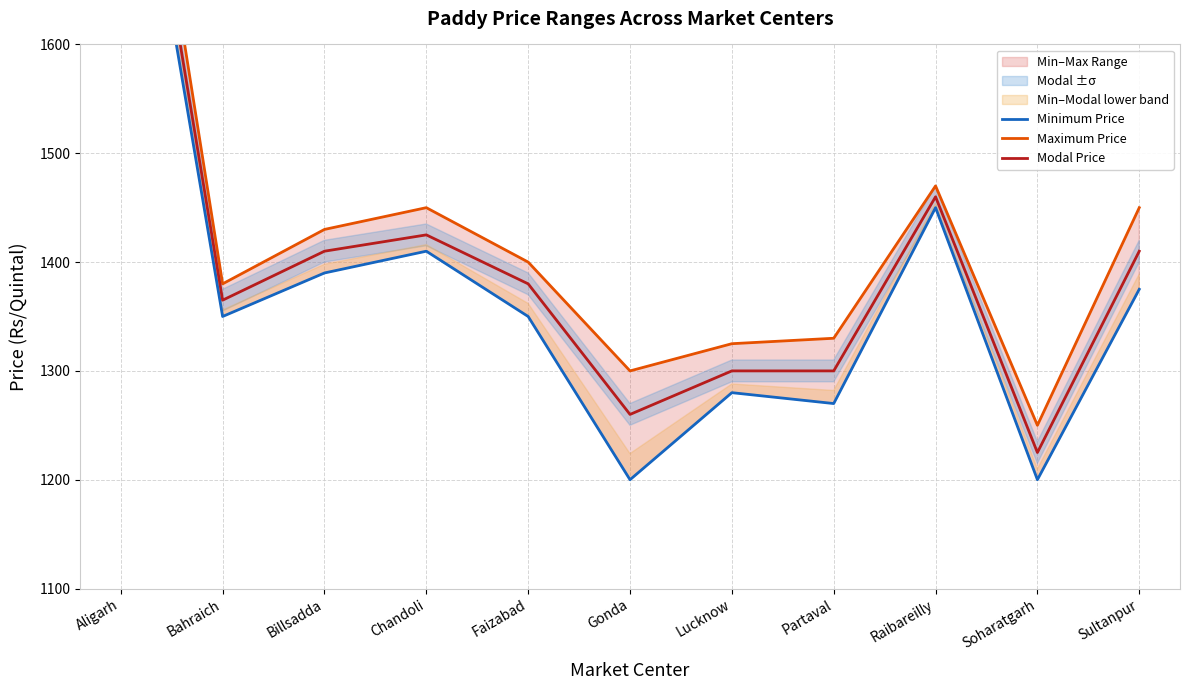

How many series are shown in this chart?

3